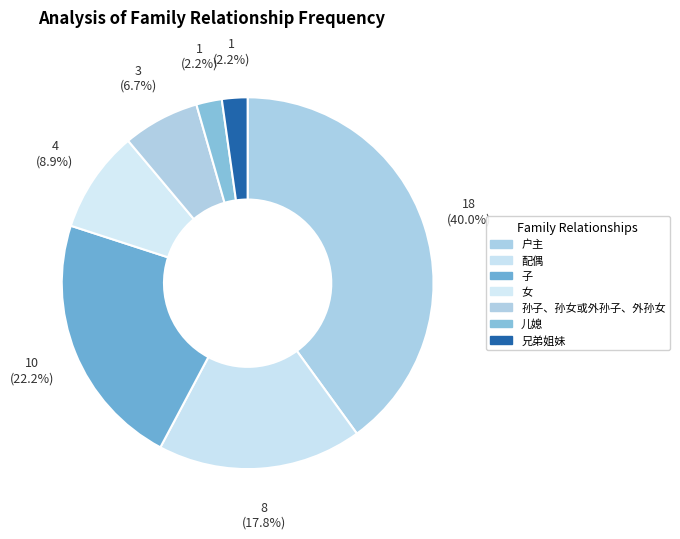

How many segments does this pie chart have?

7